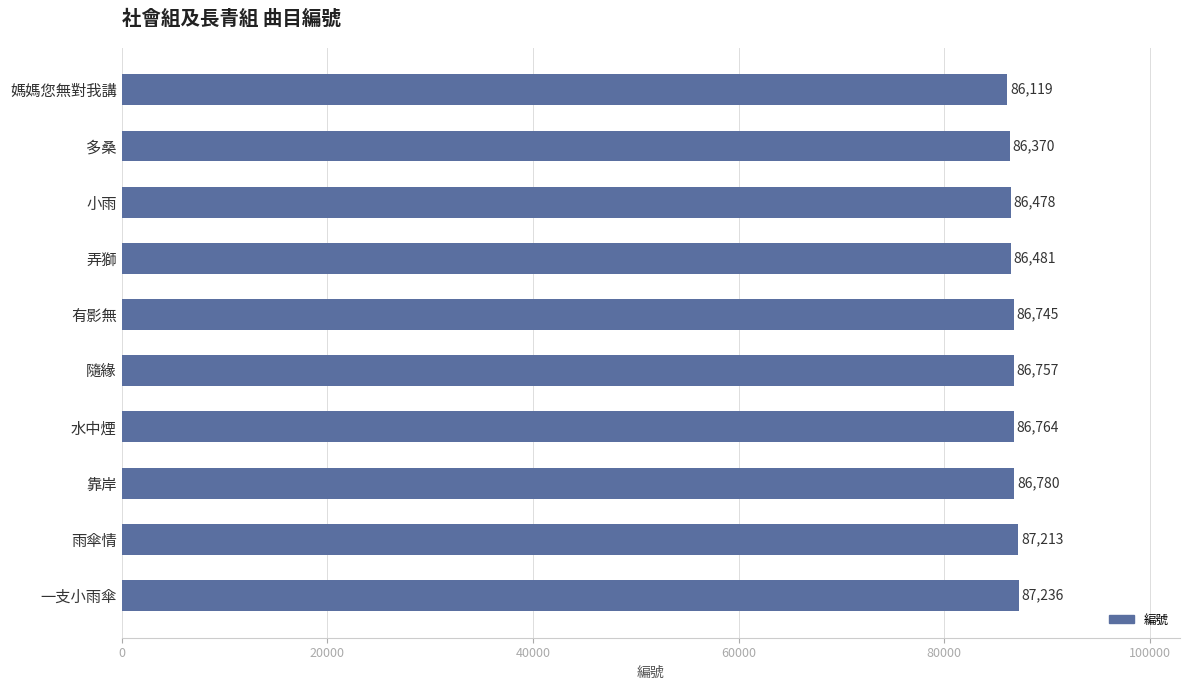

The chart shows a value of 141042 at 小雨. True or false?

False